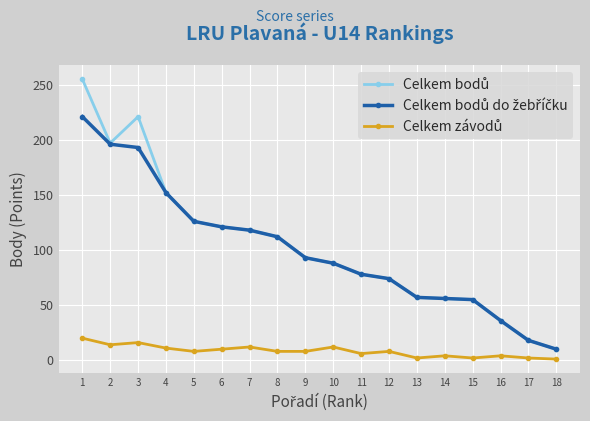

What value does the Celkem bodů do žebříčku series have at 9, to the nearest 50?

100